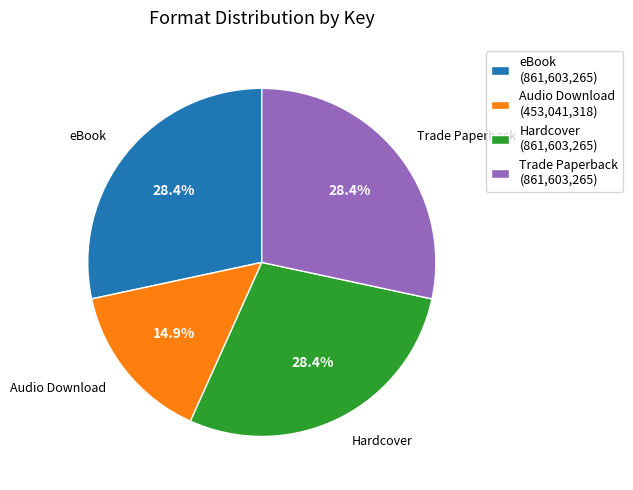

Which category has the smallest portion of the pie?

Audio Download